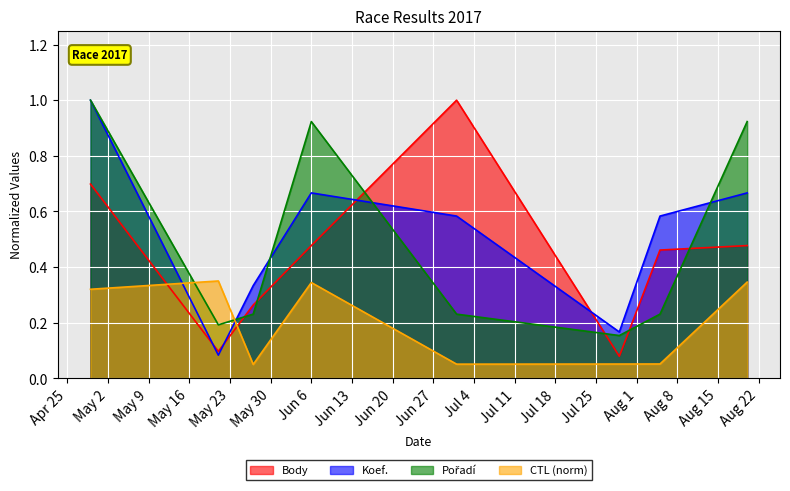

What is the average value of the Koef. series?

0.5